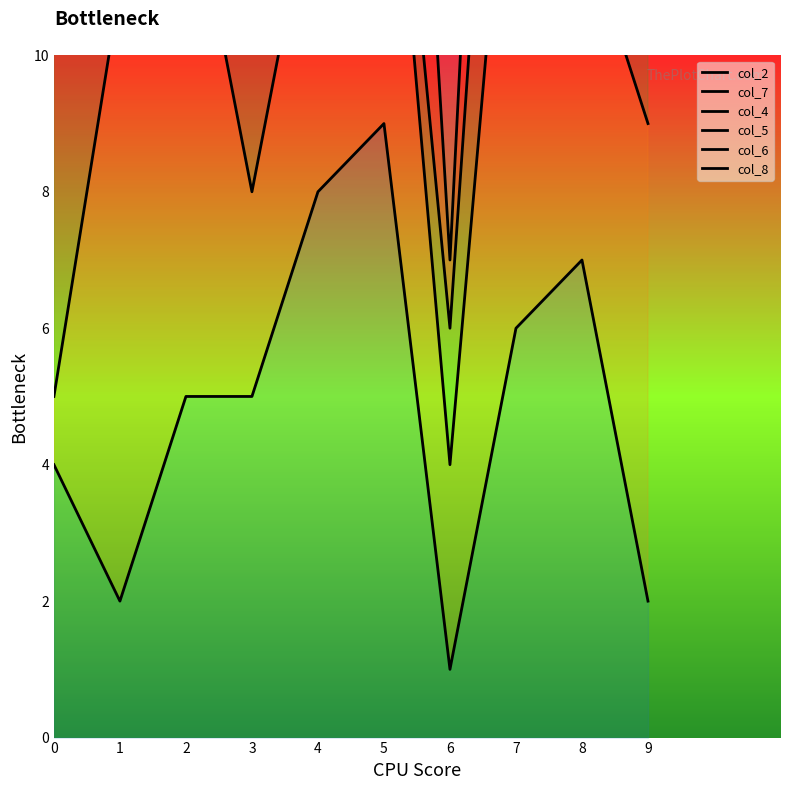

What is the minimum value shown in the chart?

1